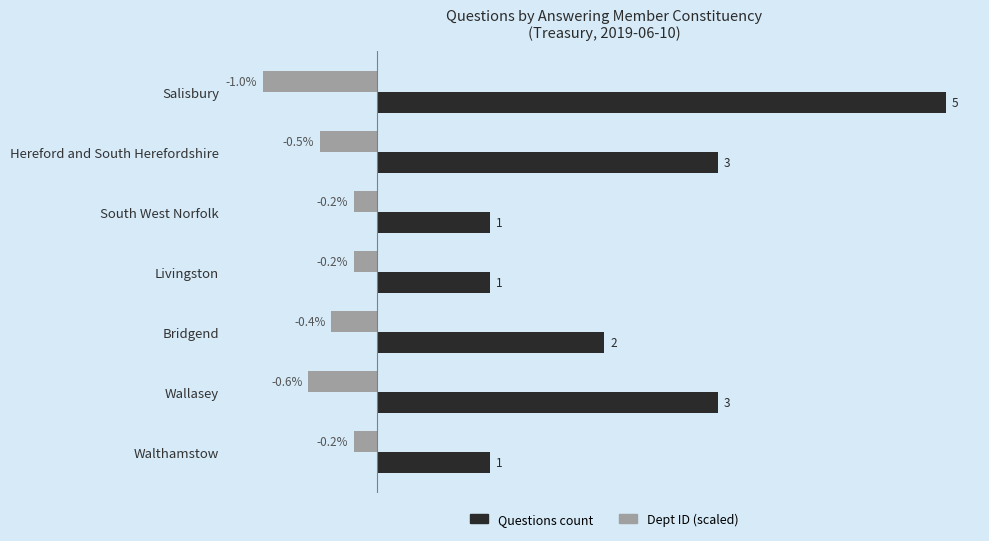

Rank the series by their maximum value, from lowest to highest.

Dept ID (scaled), Questions count